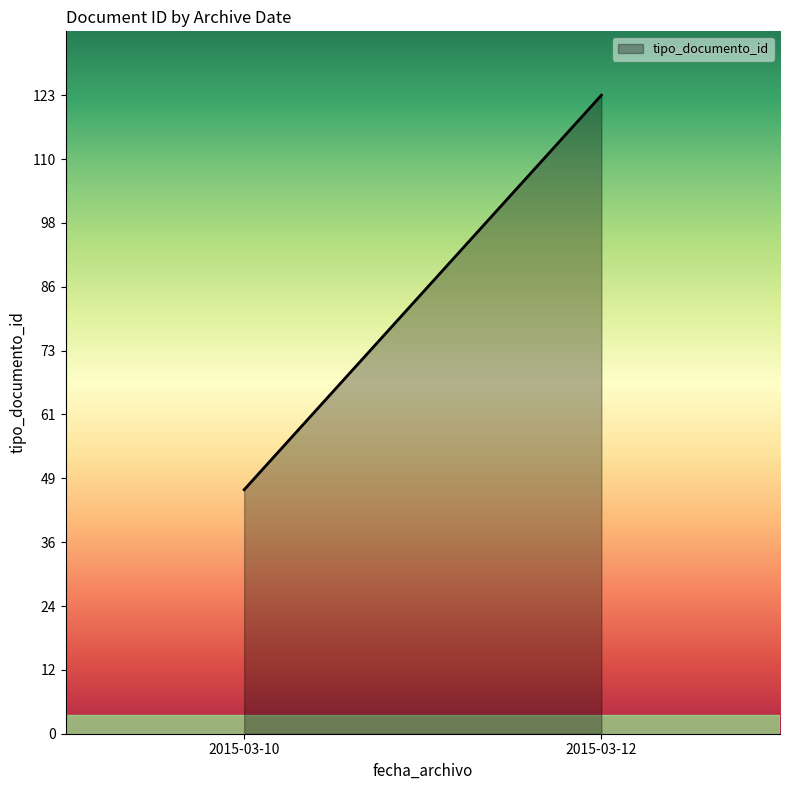

Is it true that the value at 2015-03-12 is 123?

True